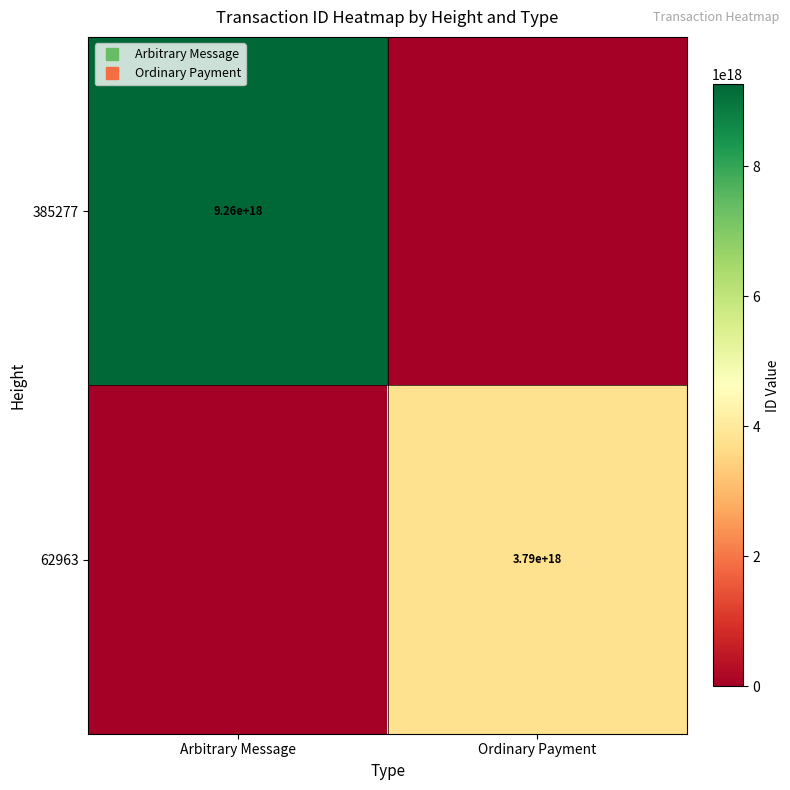

At which category is the sum across all series the highest?

Arbitrary Message